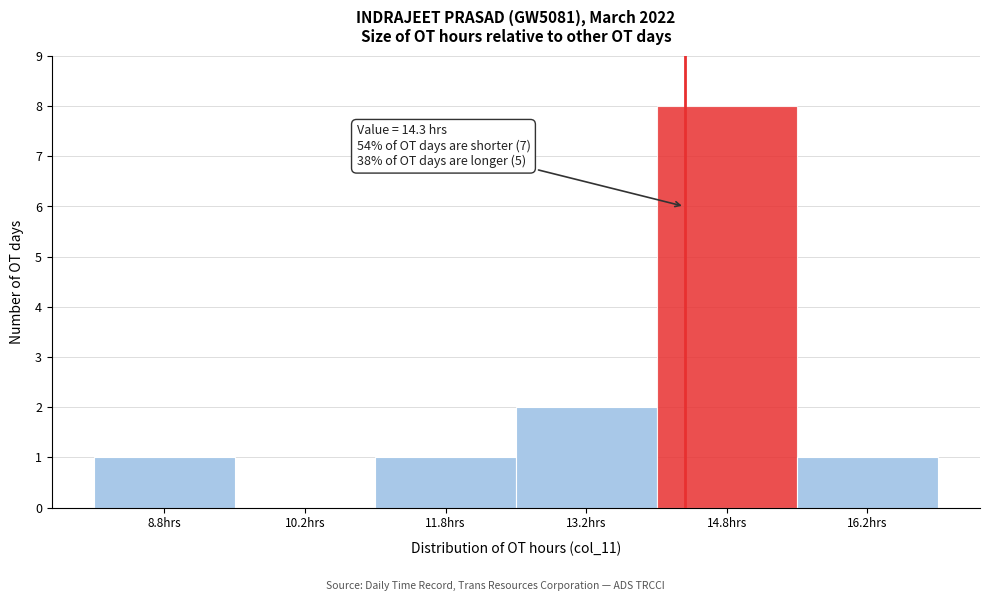

Over which range of the x-axis is the bar tallest?

14.0 to 15.5